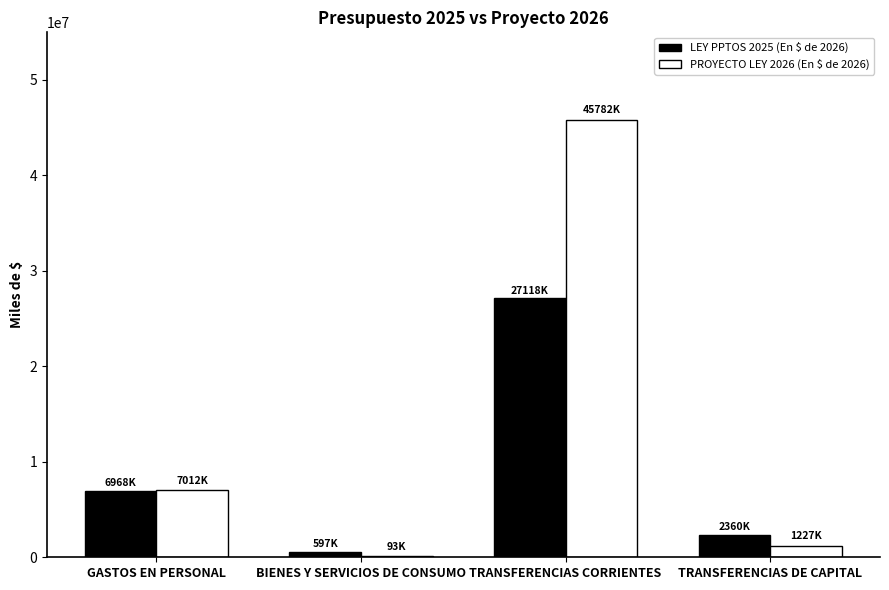

What is the total value across all series at TRANSFERENCIAS CORRIENTES?

72899416